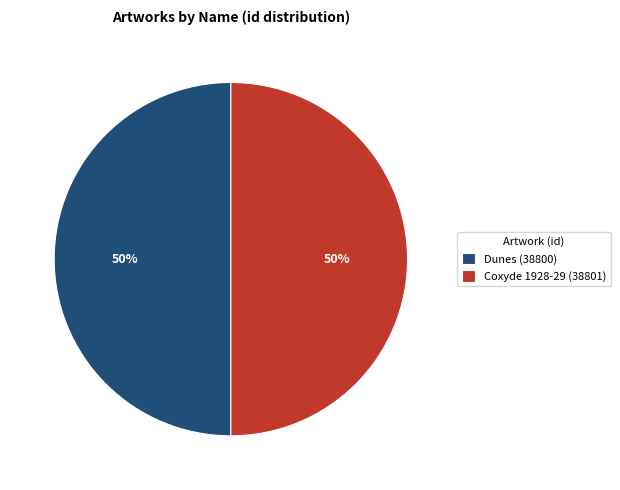

To the nearest percent, what percentage of the pie is Dunes?

50%